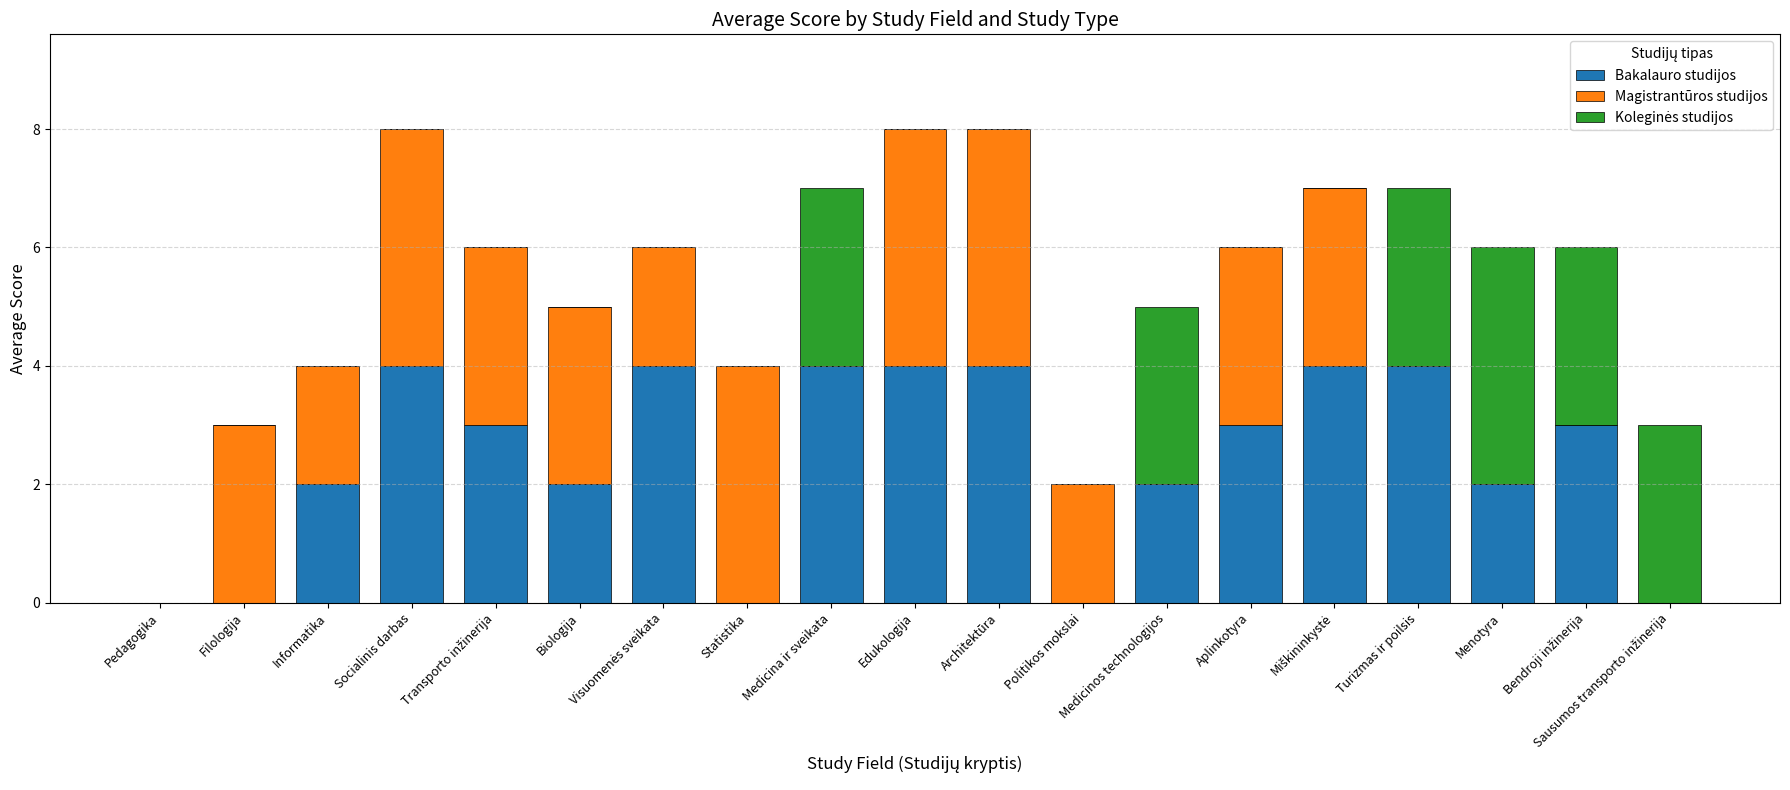

Is it true that Bakalauro studijos equals 2 at Socialinis darbas?

False